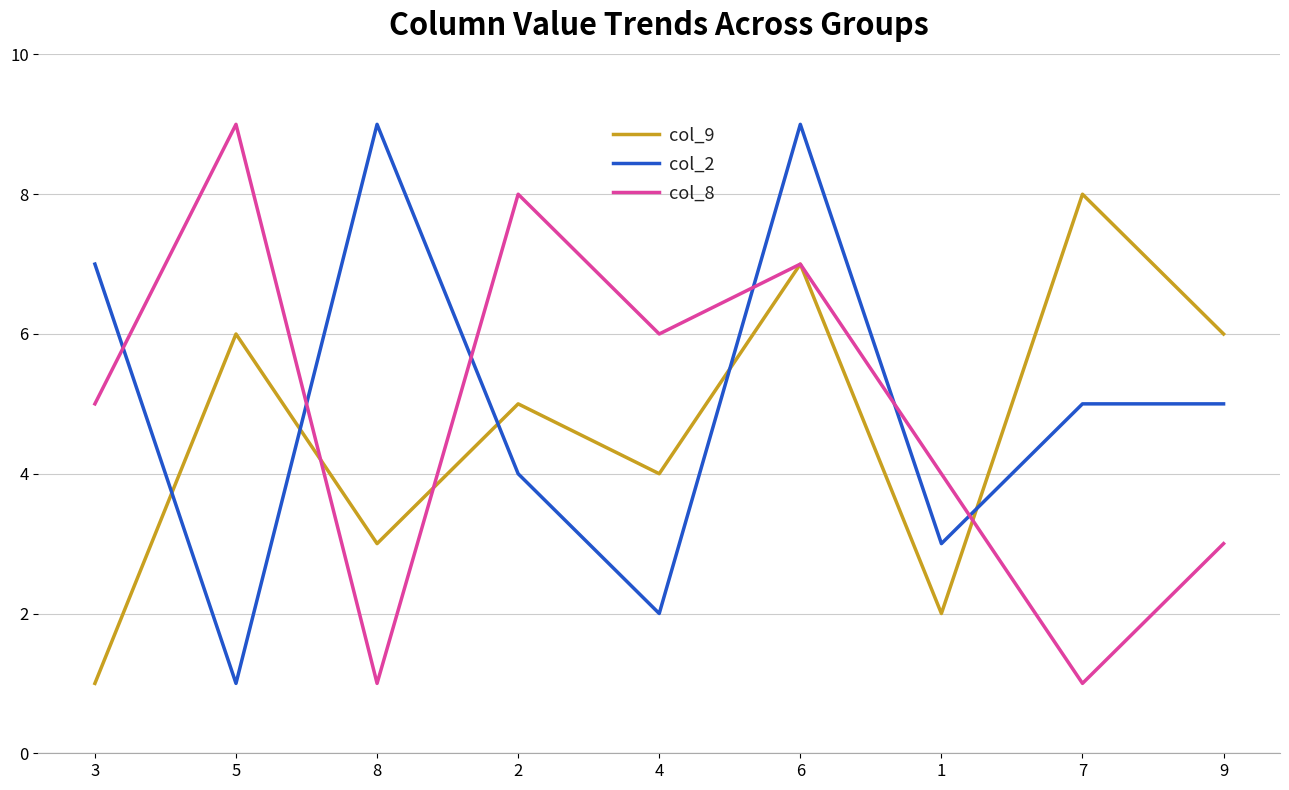

At how many categories does at least one series exceed 3?

9